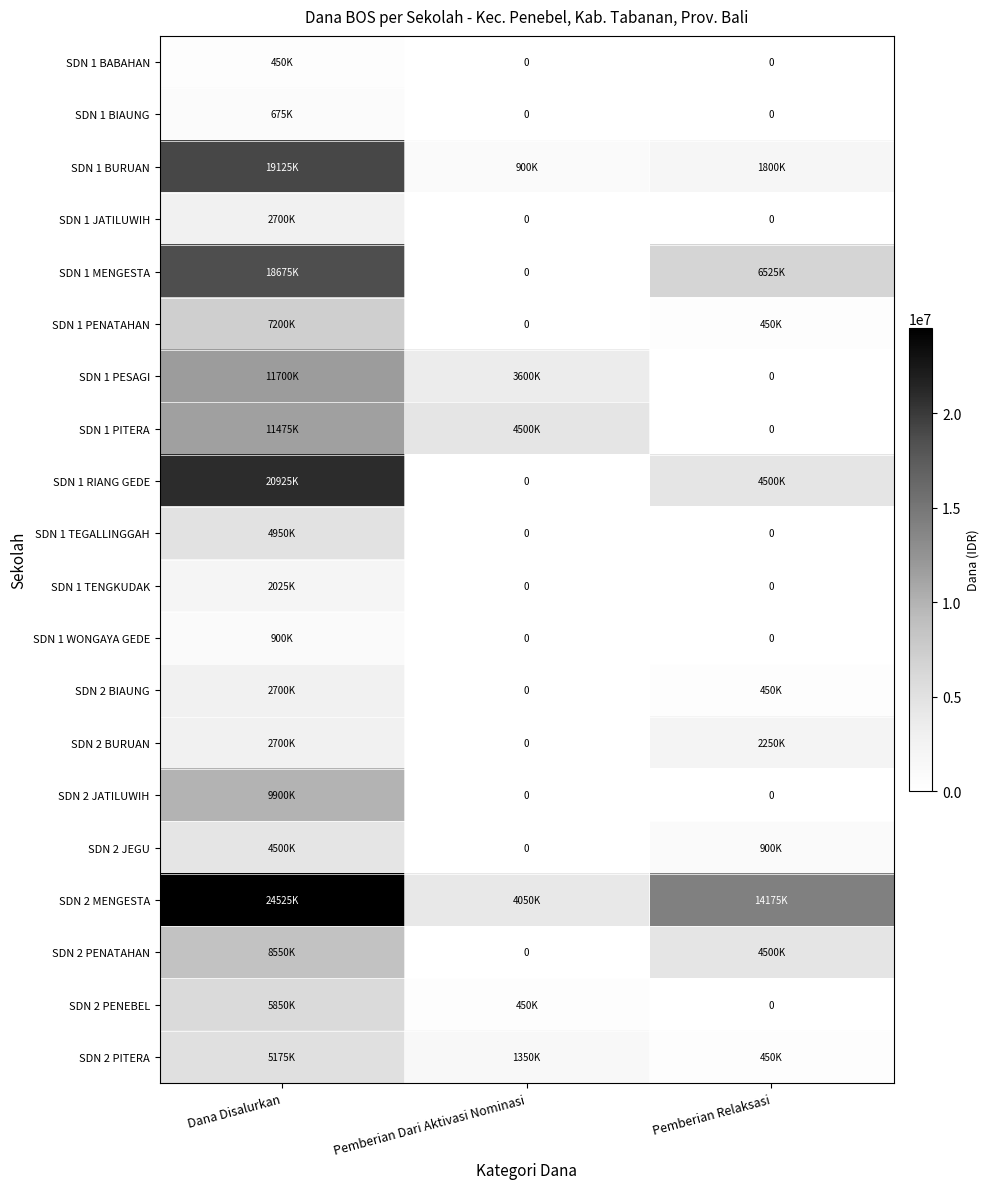

Is it true that SDN 1 PITERA equals -7632374 at Pemberian Relaksasi?

False